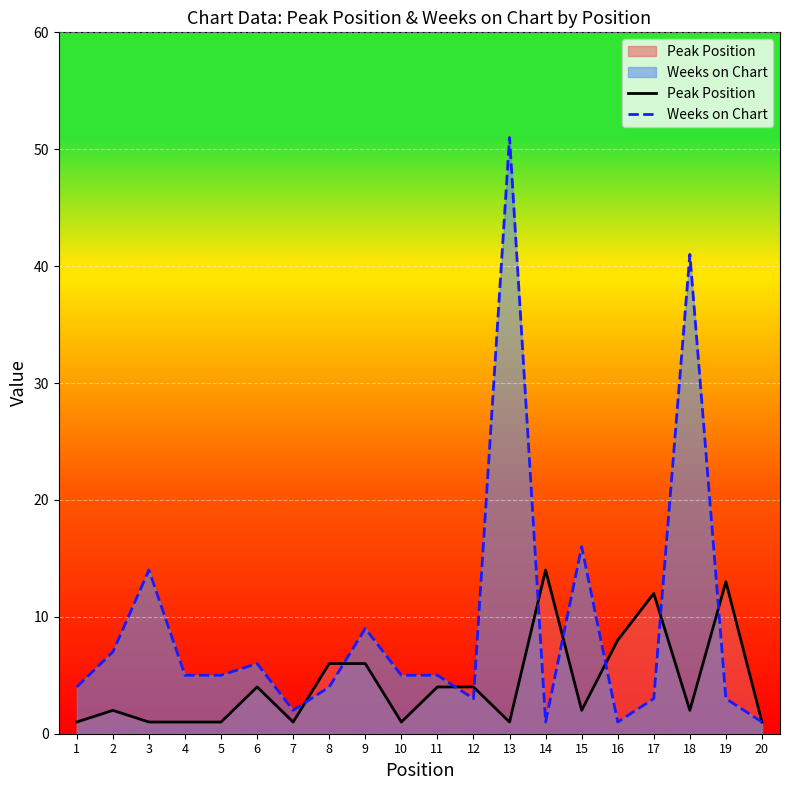

What is the value of the Peak Position point at the 6th from the left?

4